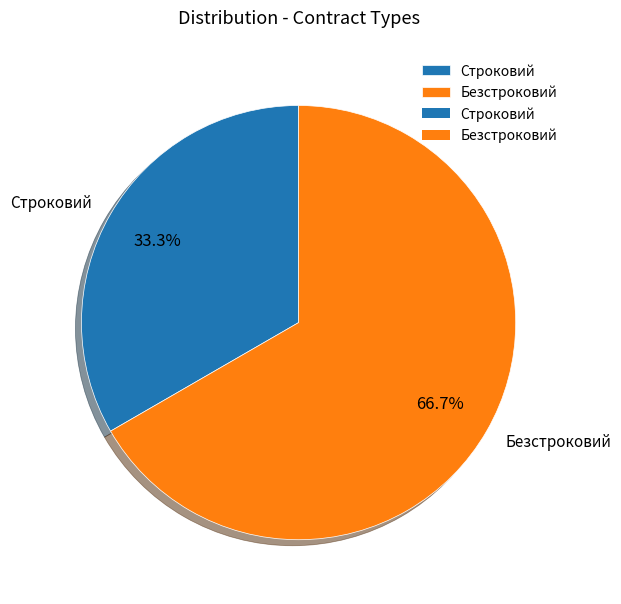

The Безстроковий slice represents 67% of the pie. True or false?

True